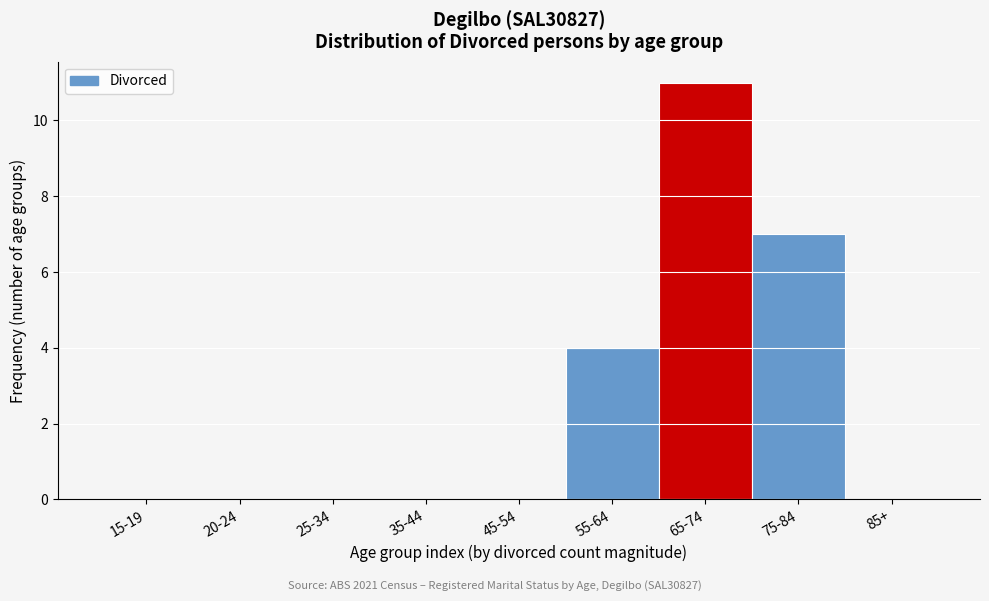

Reading left to right, list all the values displayed in this chart.

15-19=0	20-24=0	25-34=0	35-44=0	45-54=0	55-64=4	65-74=11	75-84=7	85+=0